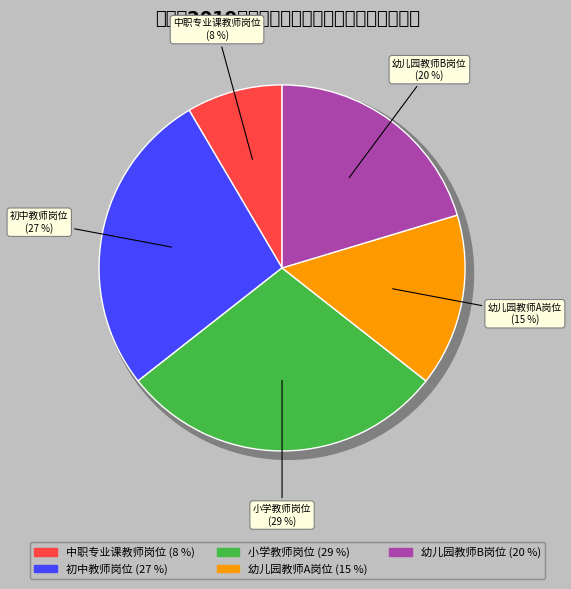

Rank the categories by value from highest to lowest.

小学教师岗位, 初中教师岗位, 幼儿园教师B岗位, 幼儿园教师A岗位, 中职专业课教师岗位